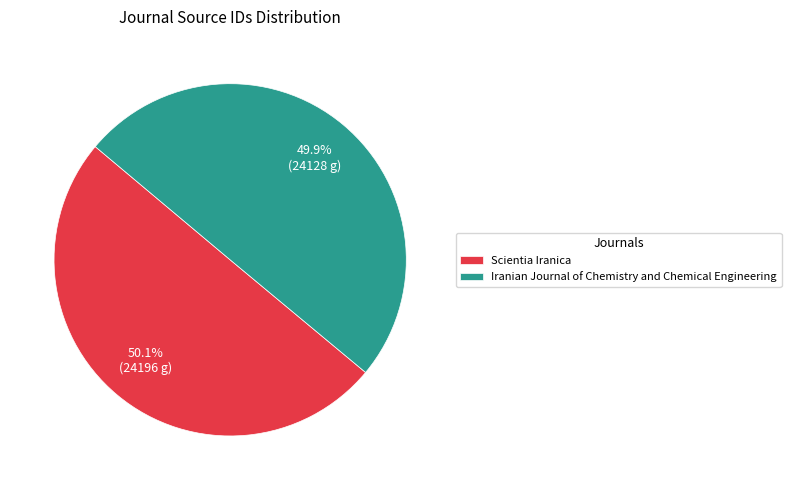

Count the number of slices in the pie.

2